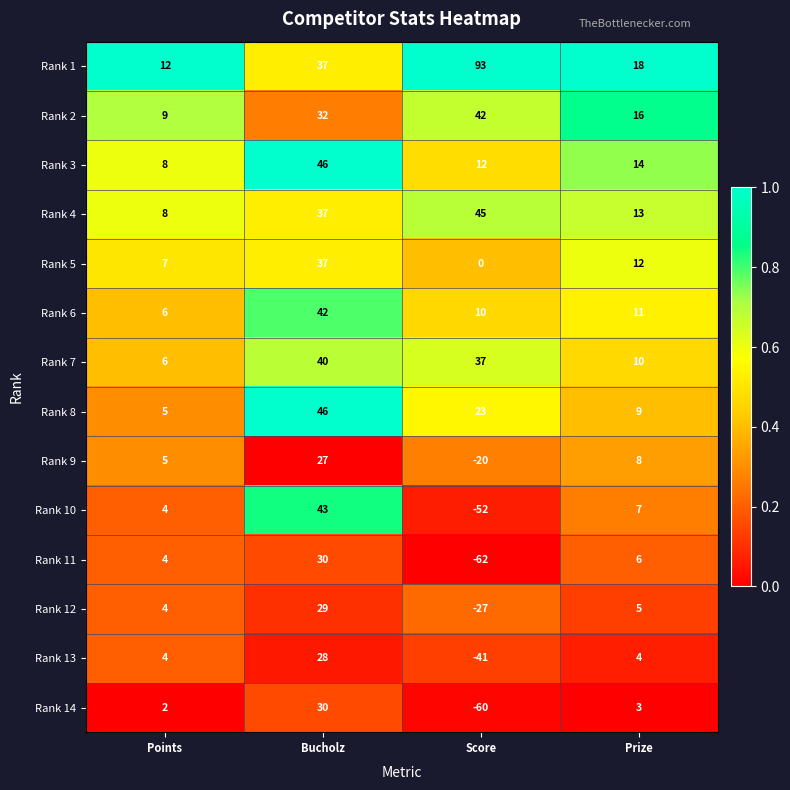

Which series has the largest total across all categories?

Rank 1